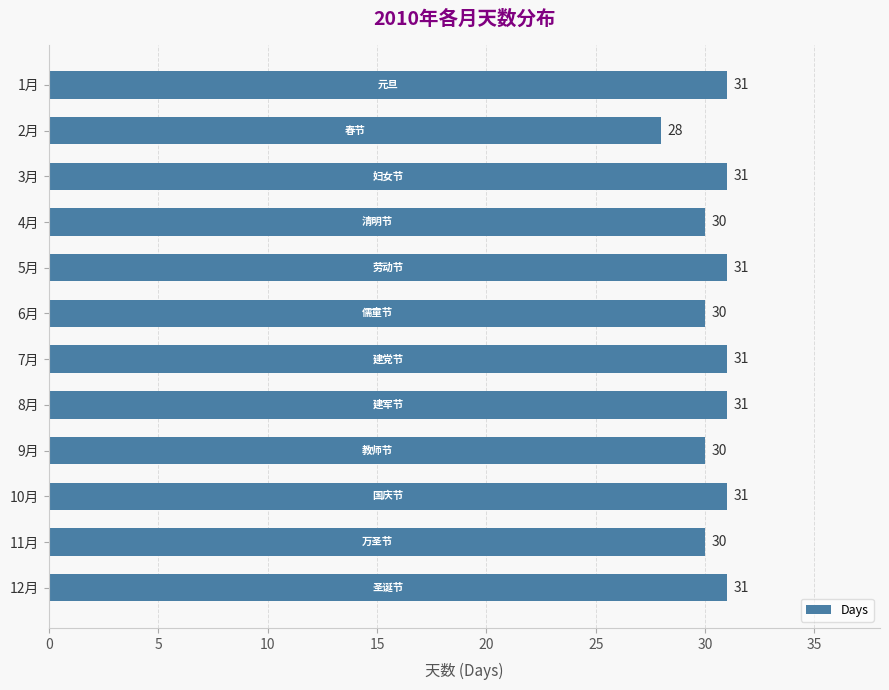

How many bars are there in total?

12